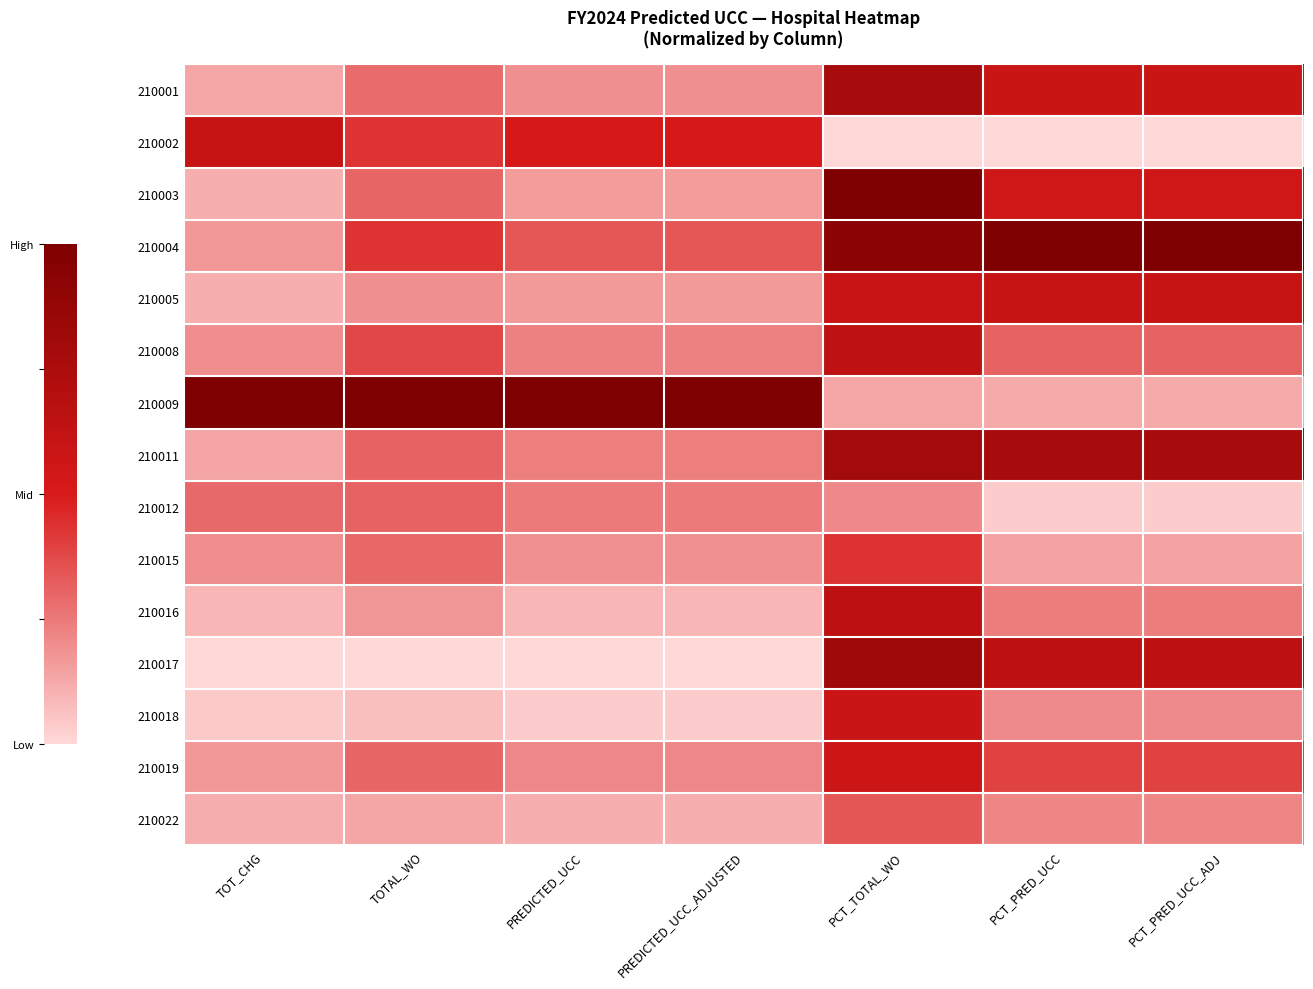

How many categories are shown in the chart?

7